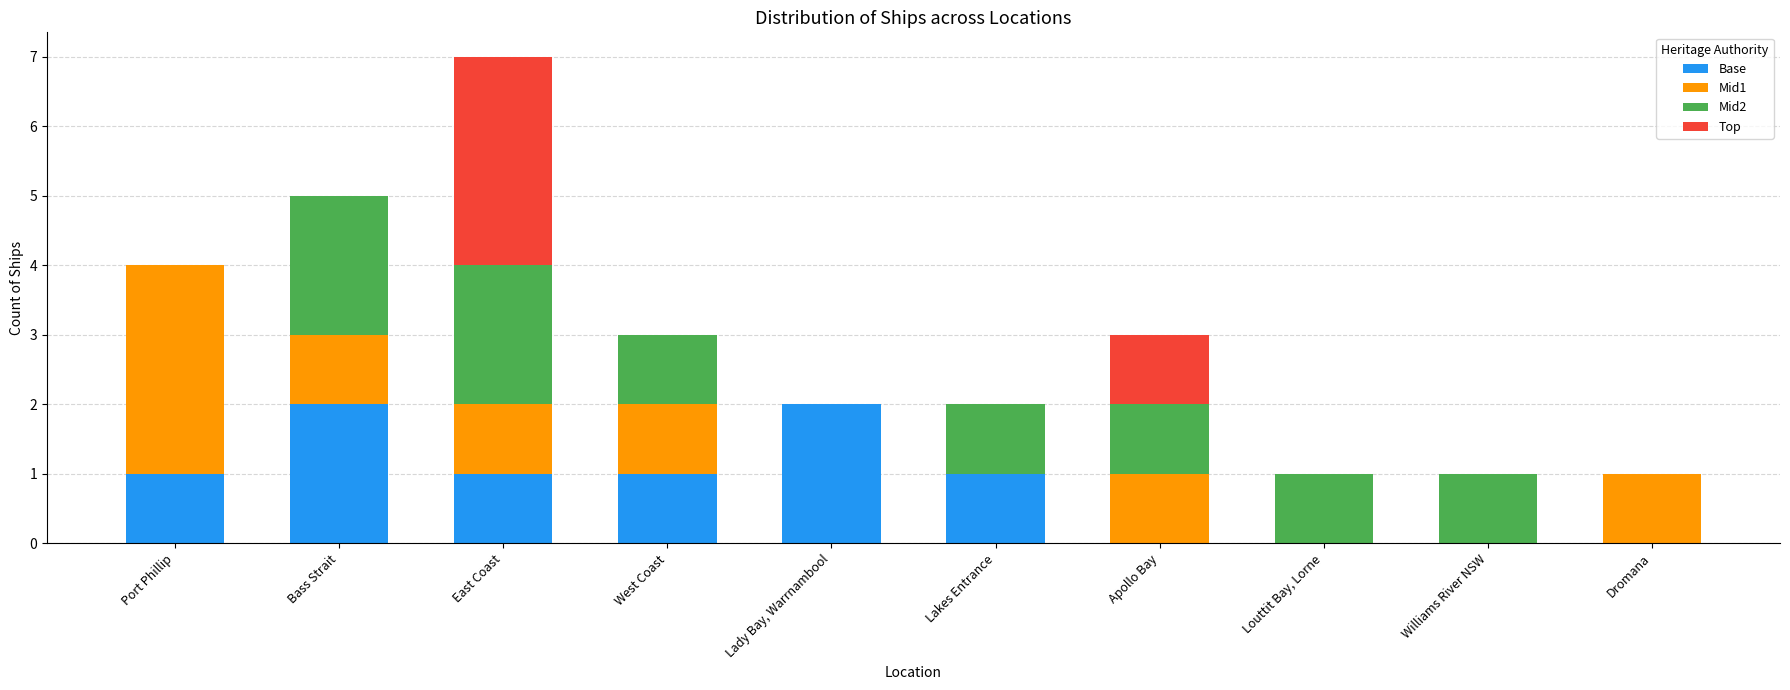

How many categories are shown in the chart?

10